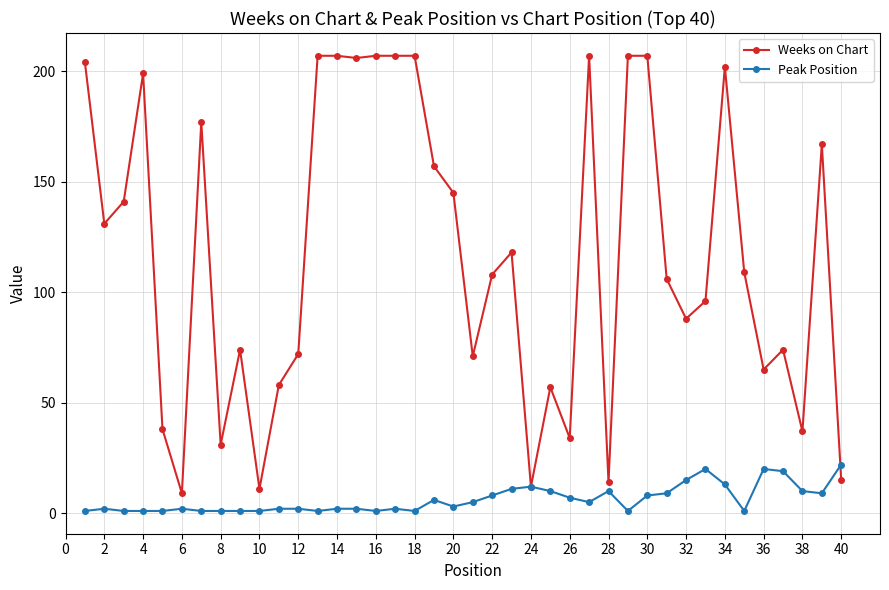

What is the highest value of the Weeks on Chart series?

207